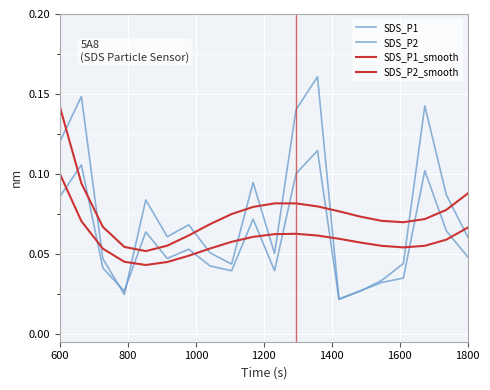

After their last crossing, which series has the higher values: SDS_P1 or SDS_P2_smooth?

SDS_P2_smooth